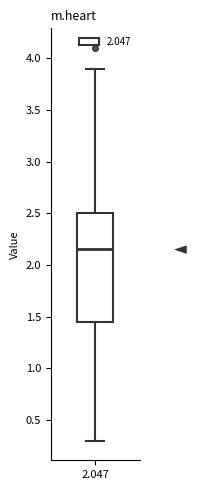

Read this box plot against the y-axis: the position of the median line, the range covered by the box, and the ends of both whiskers. The values are not printed on the chart, so give them approximately, as read against the axis.

median 2.15, box 1.45 to 2.50, whiskers 0.30 to 3.90